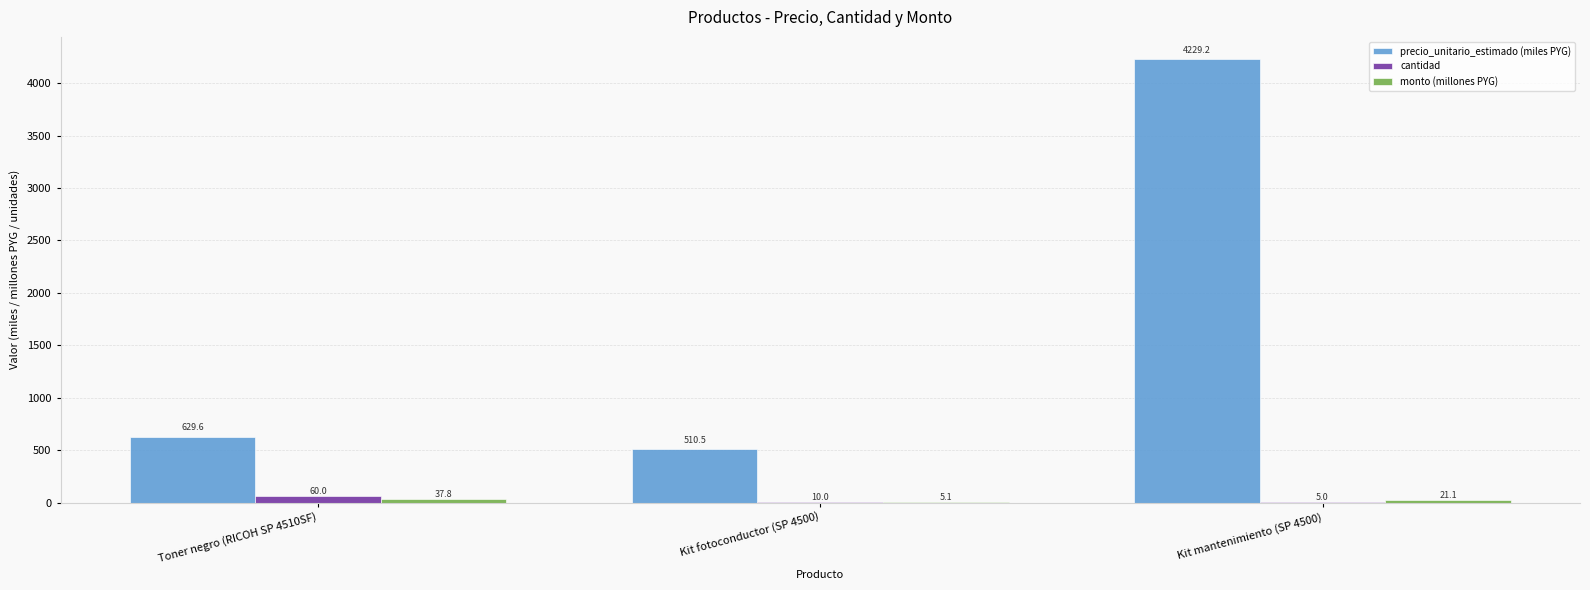

At which category is the sum across all series the highest?

Kit mantenimiento (SP 4500)